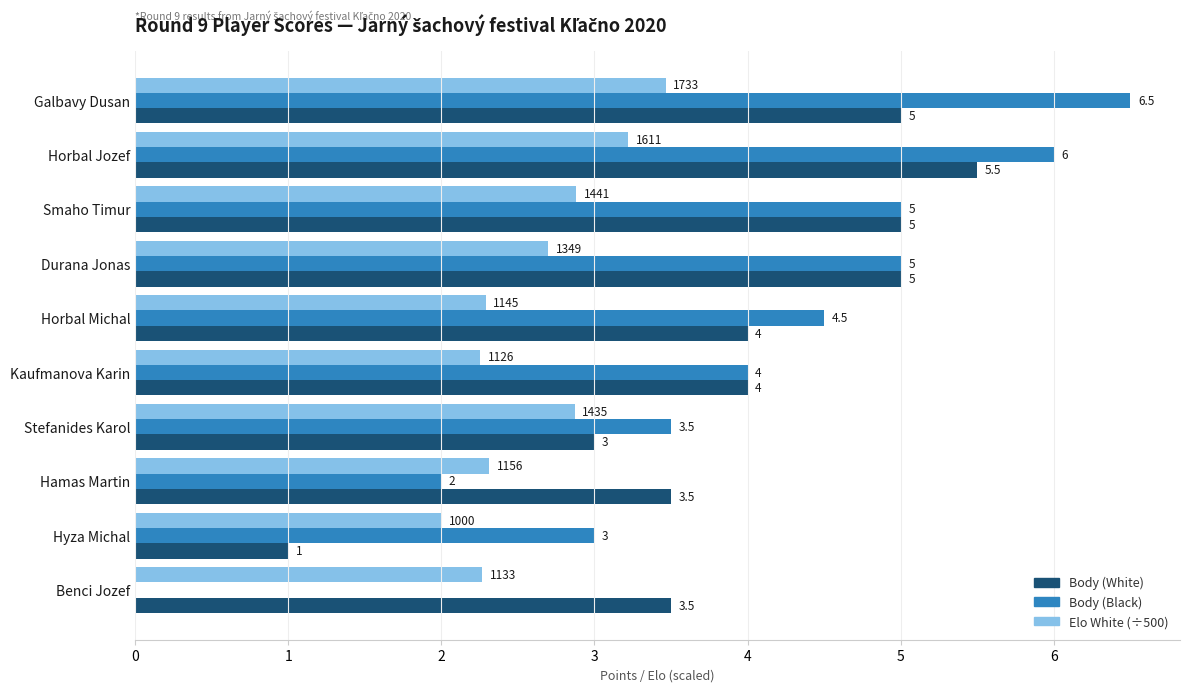

The value of Elo White (÷500) at Horbal Jozef is 4.9. True or false?

False